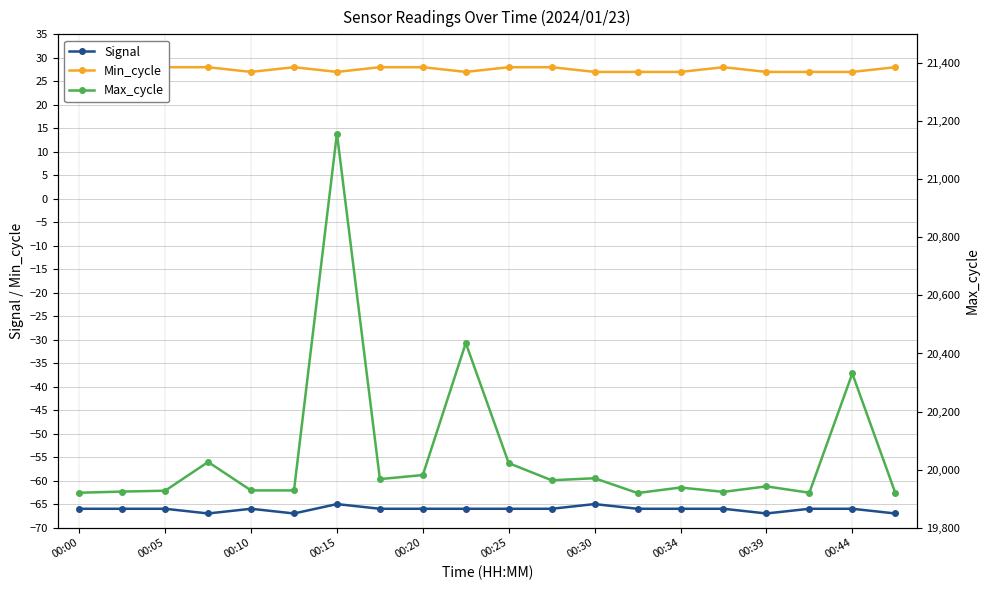

The Signal series shows -66 at 00:00. True or false?

True